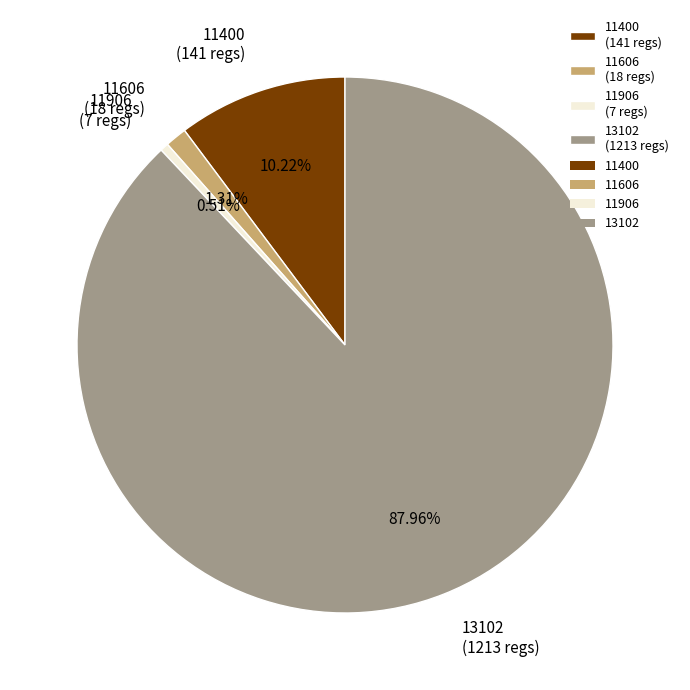

Is it true that 11400 is 10% of the pie?

True